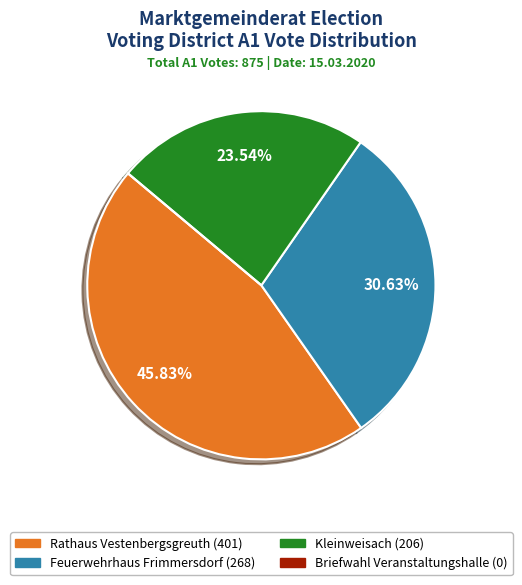

Does any single category account for the majority?

No